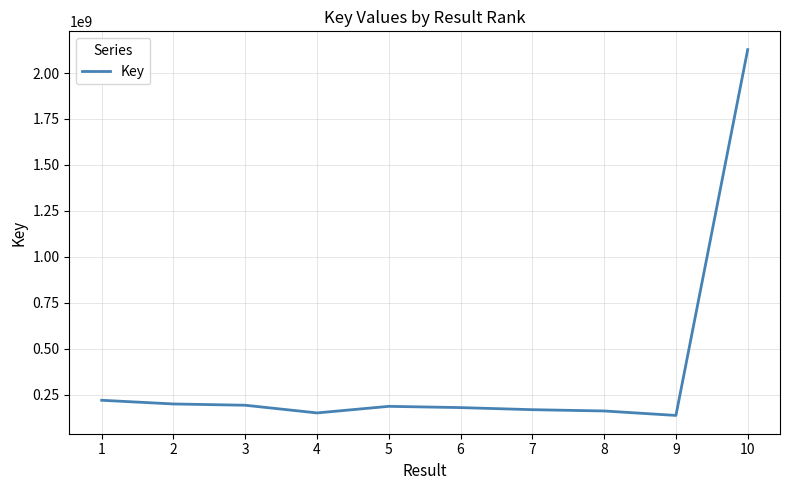

What value does the data have at 9, to the nearest 10?

138124420